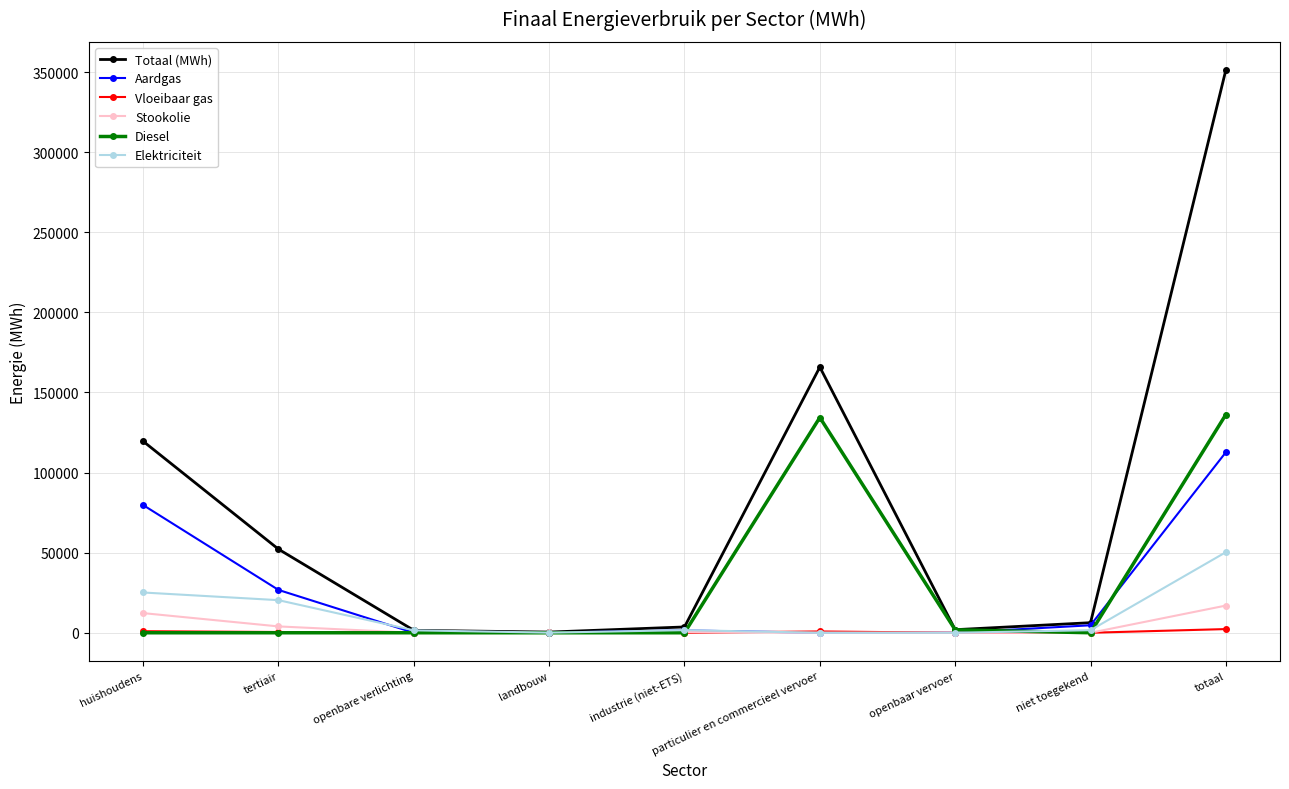

What is the label of the 9th point from the left?

totaal